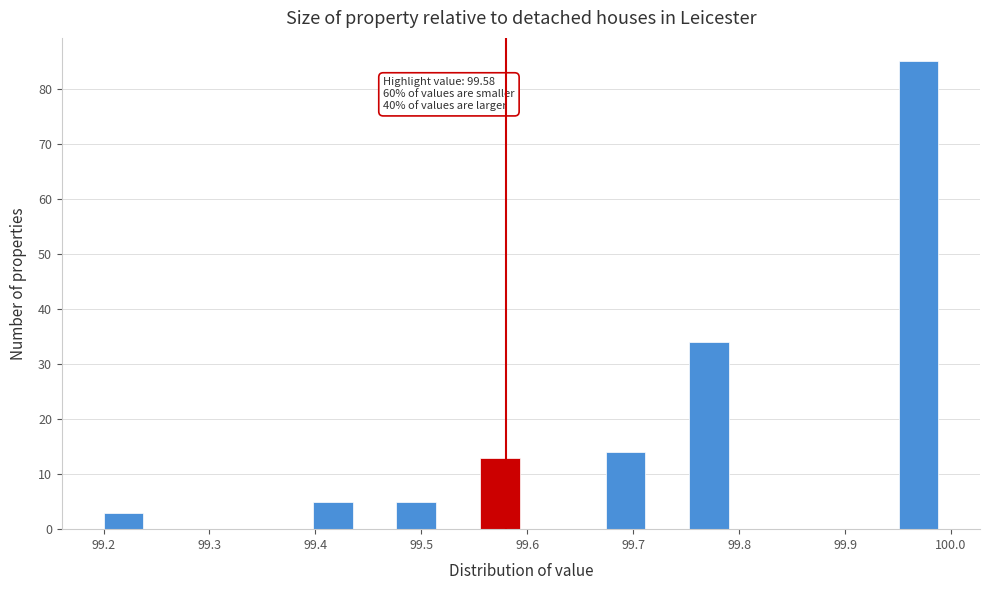

Around what value on the x-axis is the tallest bar? Give the approximate position of its centre, as read against the axis.

99.97